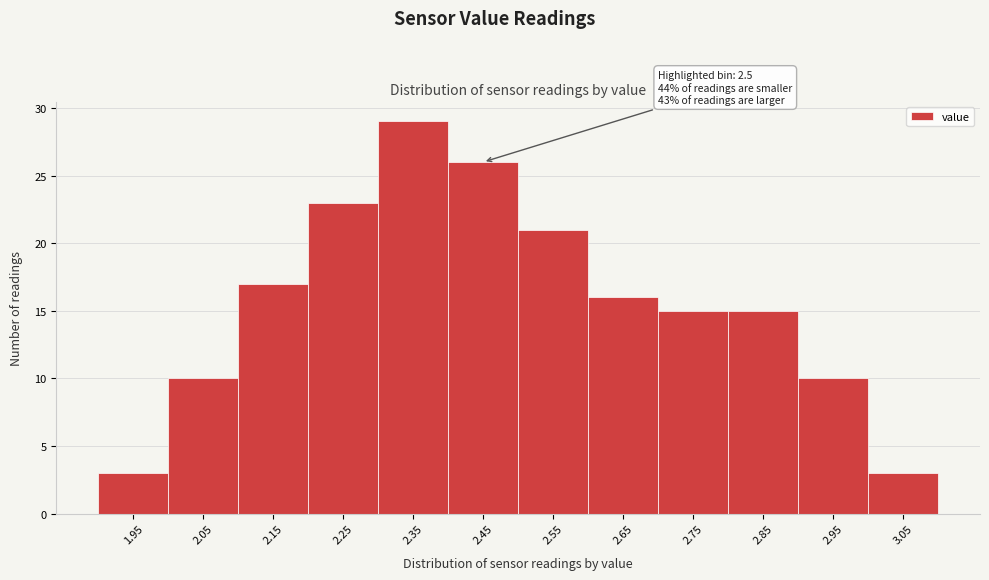

Reading left to right, transcribe all the data shown in this chart.

1.95=3	2.05=10	2.15=17	2.25=23	2.35=29	2.45=26	2.55=21	2.65=16	2.75=15	2.85=15	2.95=10	3.05=3